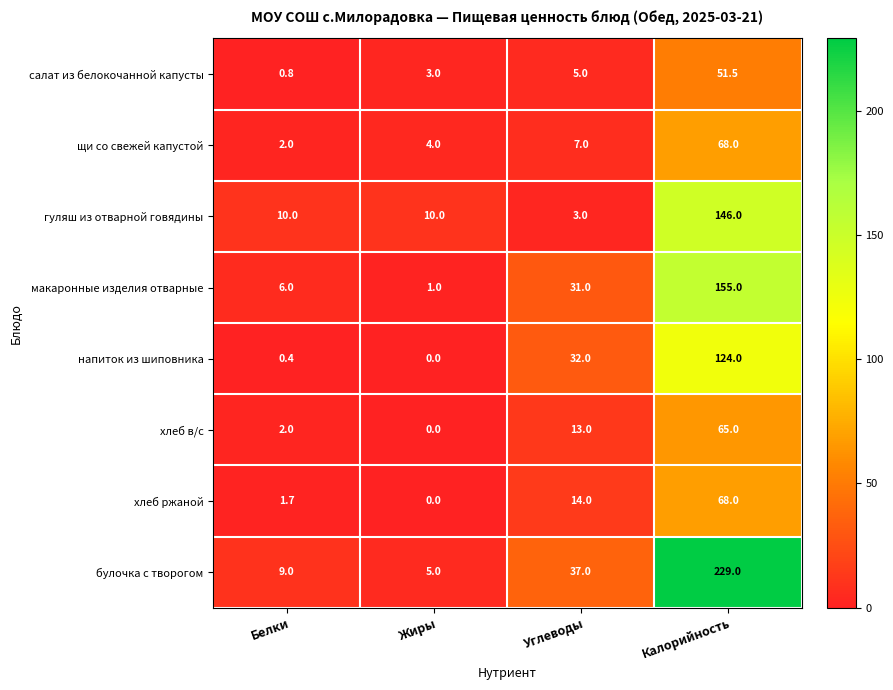

What is the difference between the second highest and minimum values in the макаронные изделия отварные series?

30.0